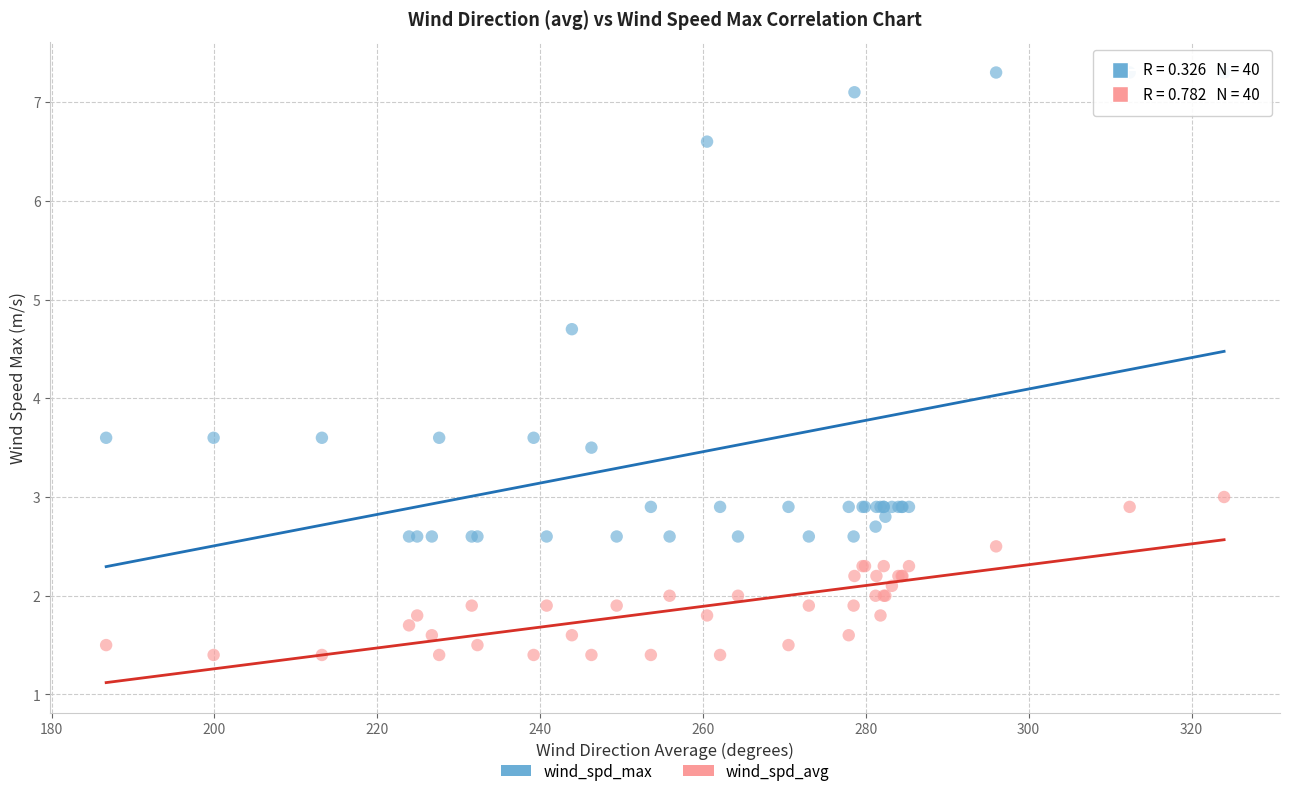

Which series has the largest Y range (max minus min)?

wind_spd_max